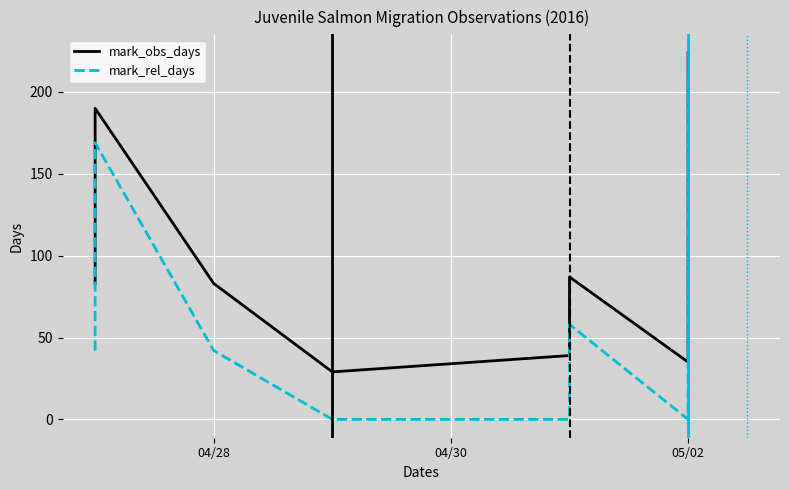

What is the average value of the mark_rel_days series?

66